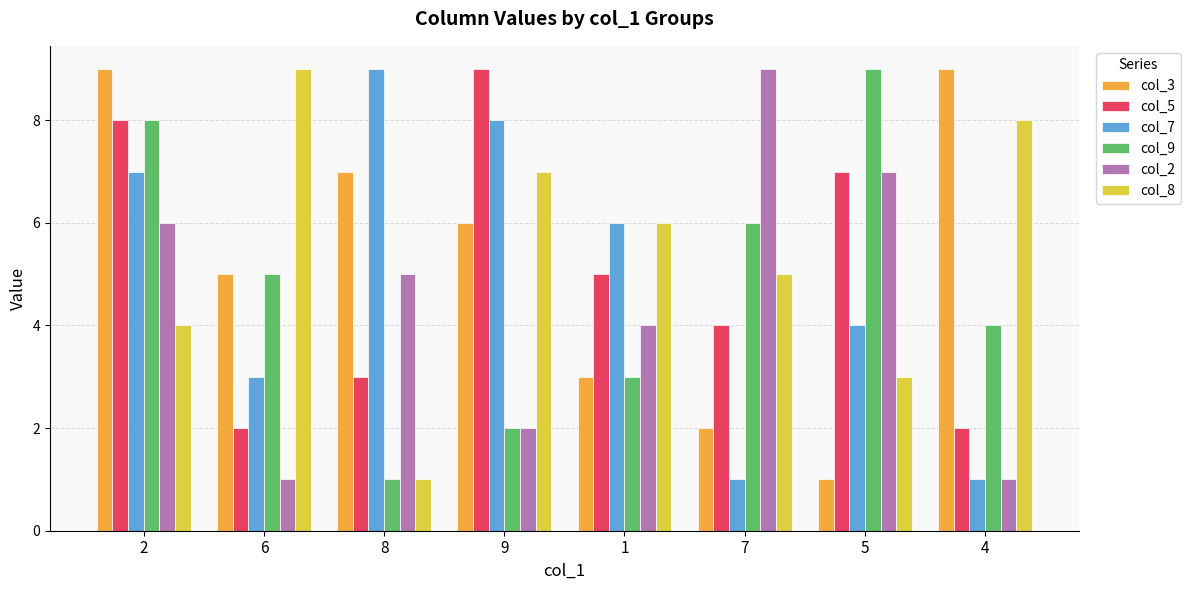

Reading left to right, extract all data points from this chart.

col_3: 9	5	7	6	3	2	1	9
col_5: 8	2	3	9	5	4	7	2
col_7: 7	3	9	8	6	1	4	1
col_9: 8	5	1	2	3	6	9	4
col_2: 6	1	5	2	4	9	7	1
col_8: 4	9	1	7	6	5	3	8